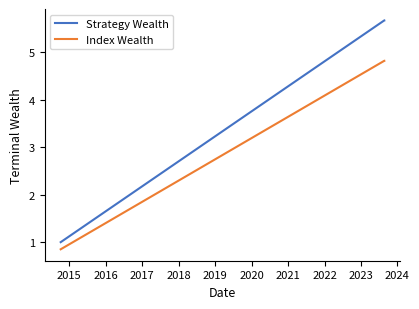

What is the difference between the maximum and minimum values in the Strategy Wealth series?

4.7